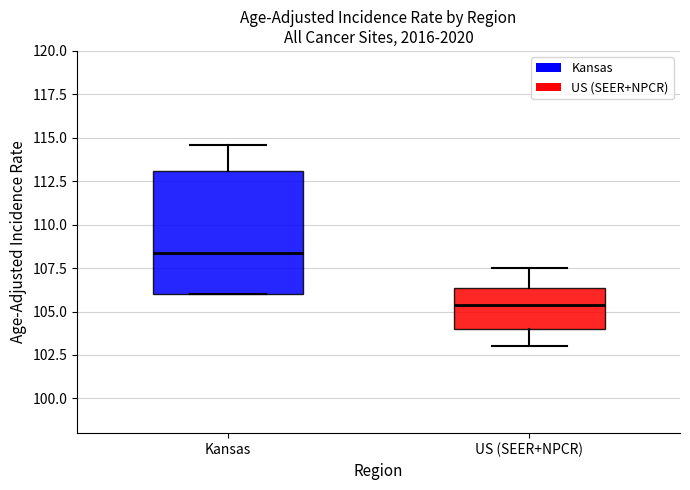

Reading left to right, read every box against the y-axis: the position of its median line, the range the box covers, and the ends of its whiskers. The values are not printed on the chart, so give them approximately, as read against the axis.

Kansas: median 108.5, box 106.0 to 113.0, whiskers 106.0 to 114.5
US (SEER+NPCR): median 105.5, box 104.0 to 106.5, whiskers 103.0 to 107.5